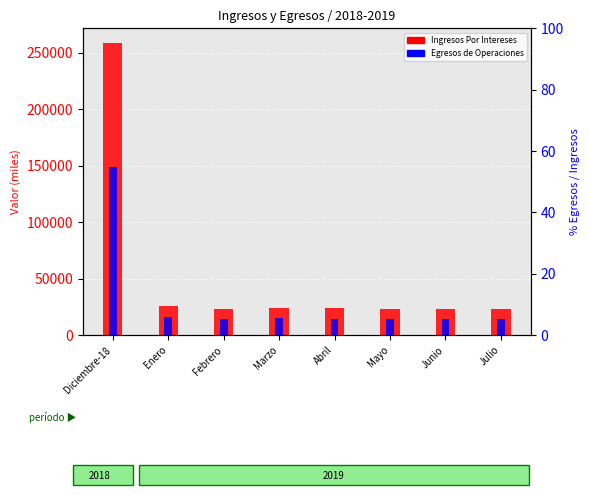

What is the sum of all Egresos de Operaciones values?

250970.0